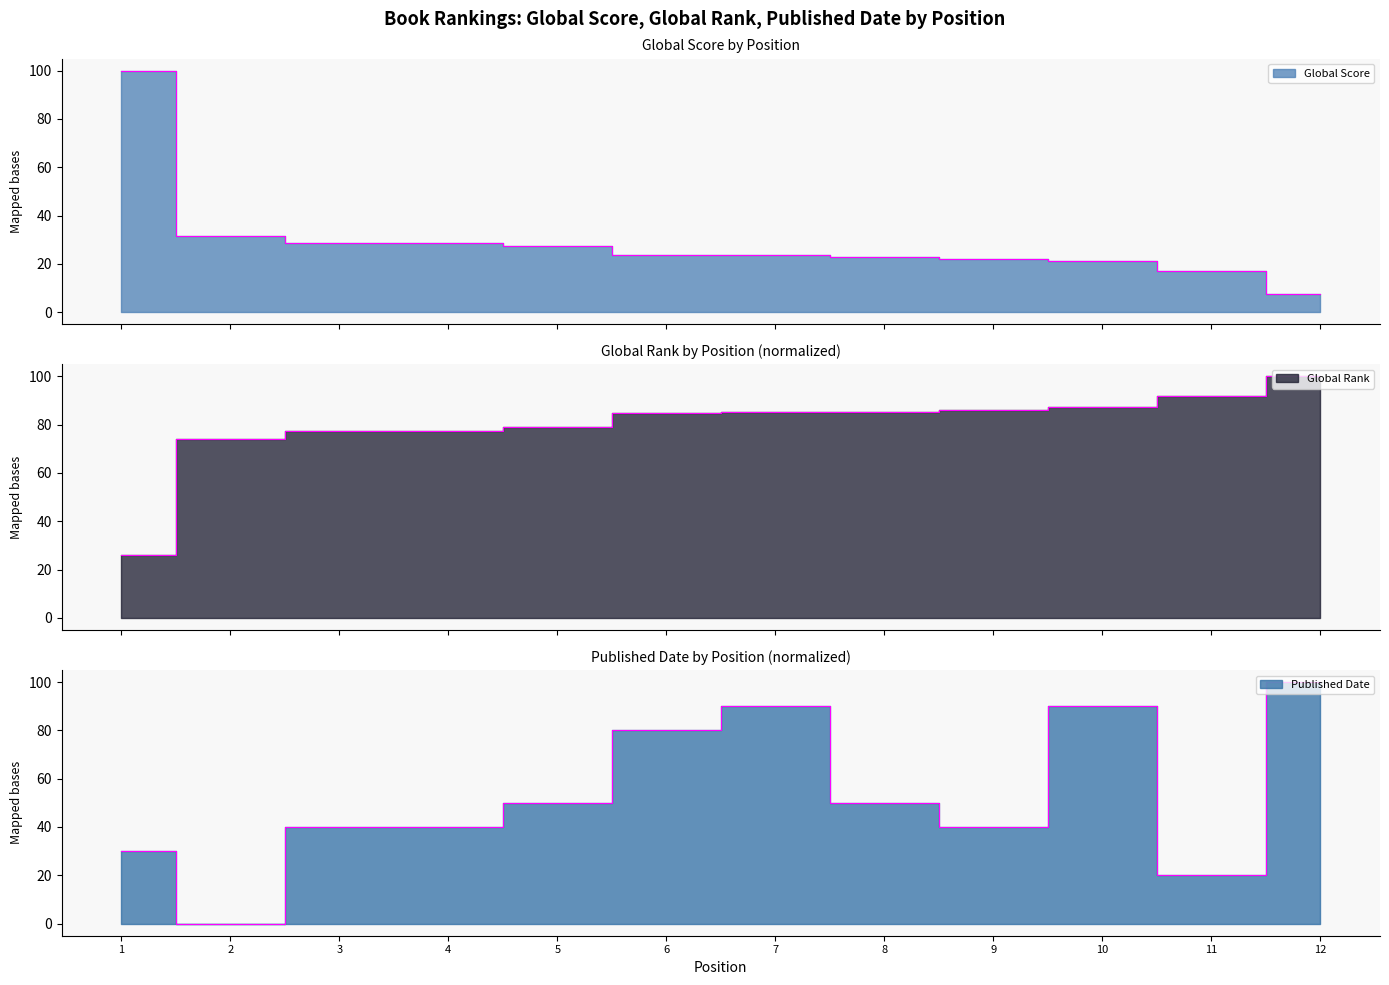

How many values in the Global Rank series are below 85?

6